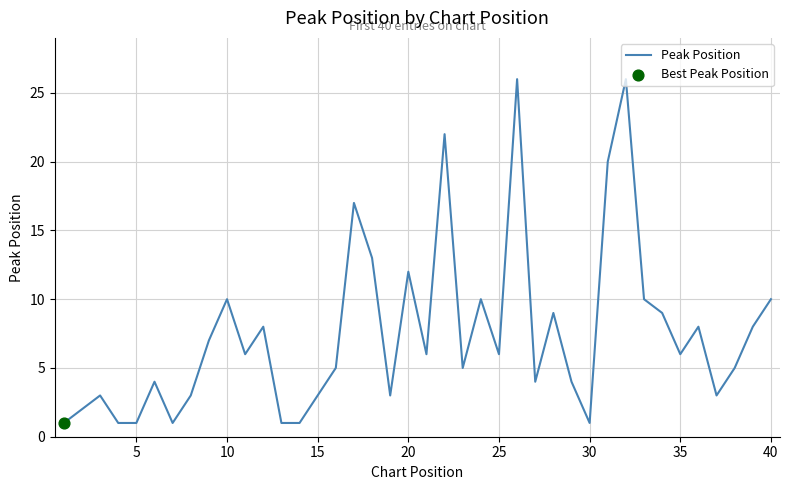

What is the difference between the maximum and minimum values?

25